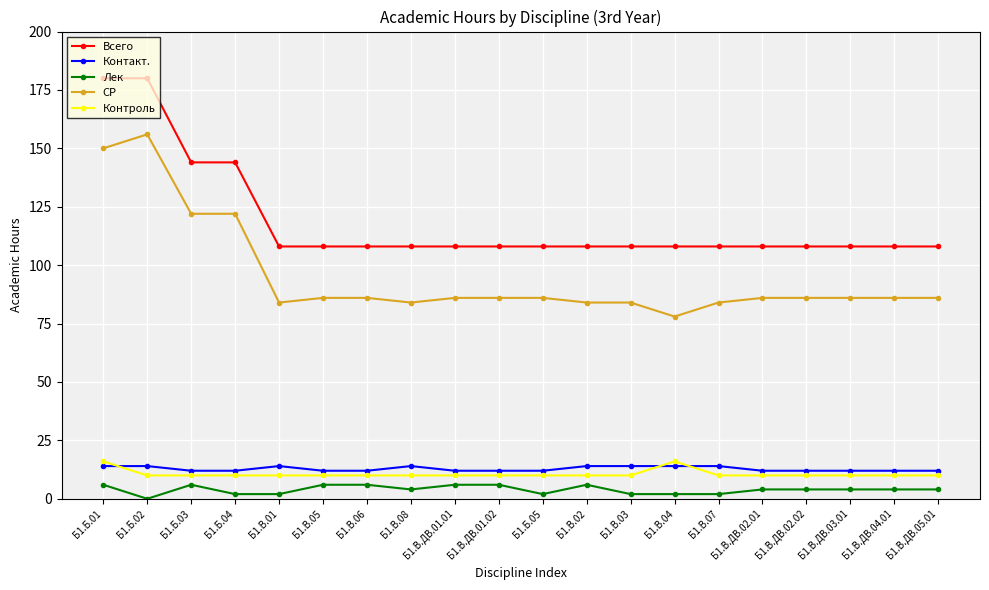

True or false: Контроль and Лек intersect in this chart.

False